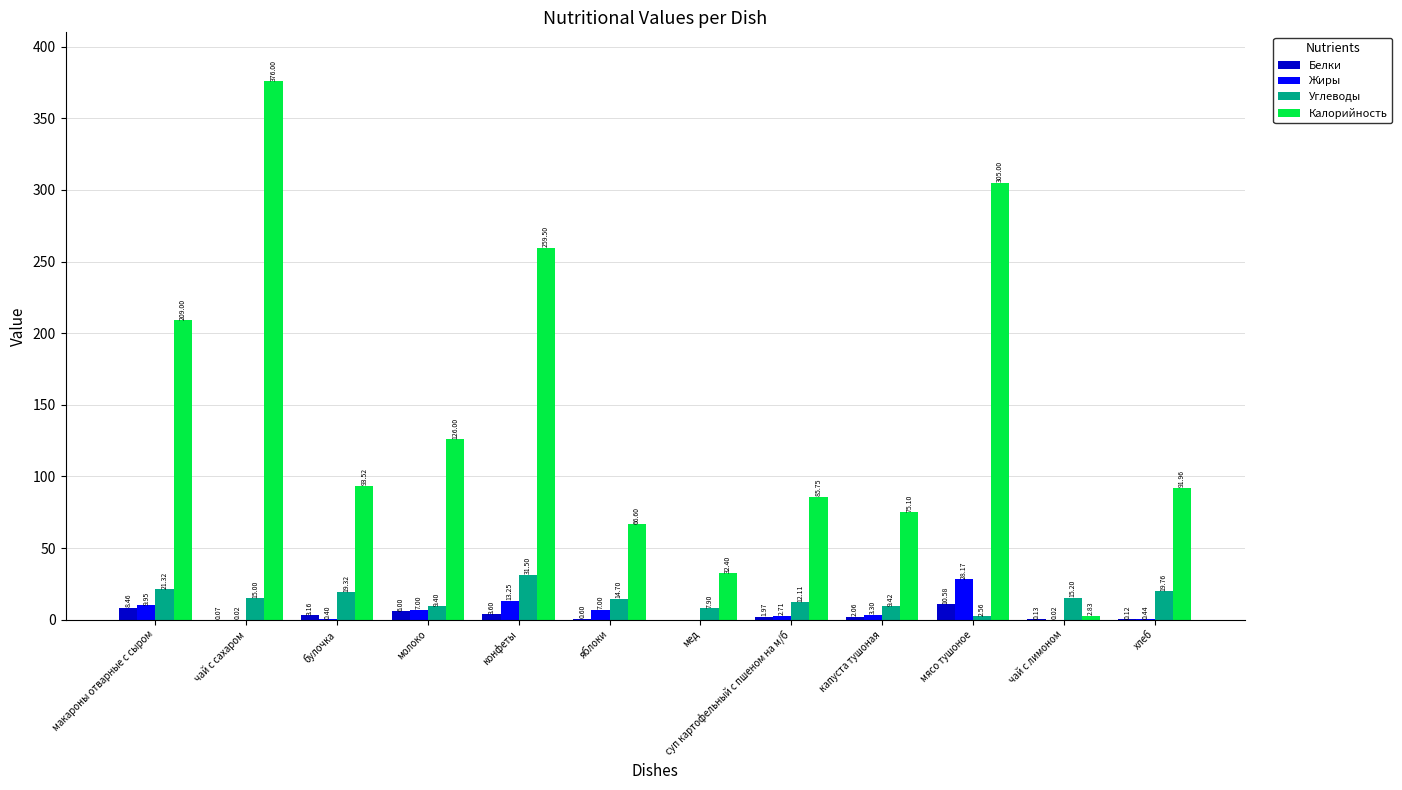

What is the sum of all Калорийность values?

1723.7